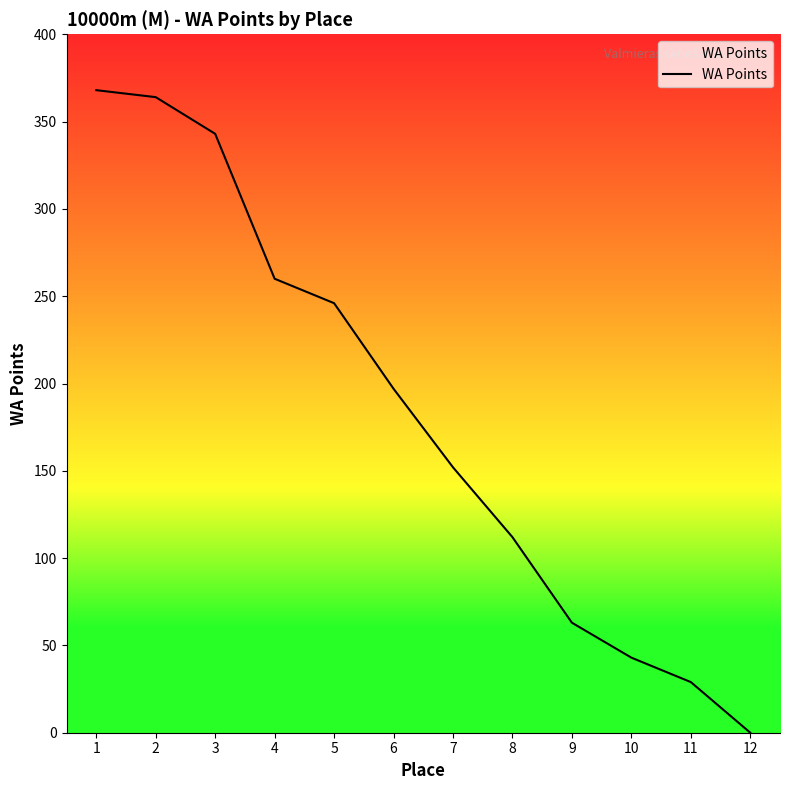

Is it true that the value at 4 is 260?

True